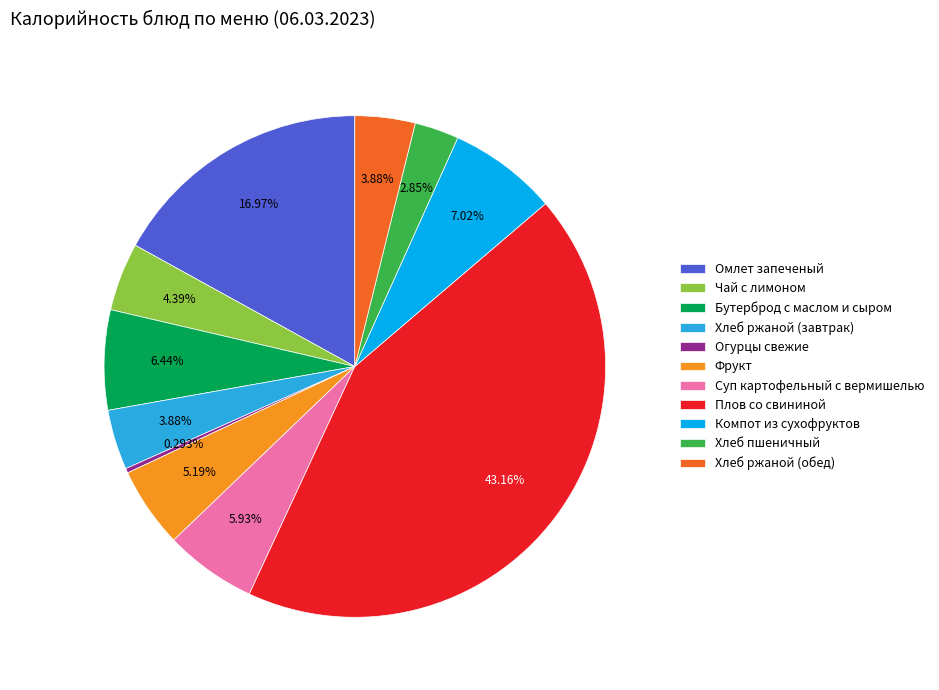

Count the number of slices in the pie.

11